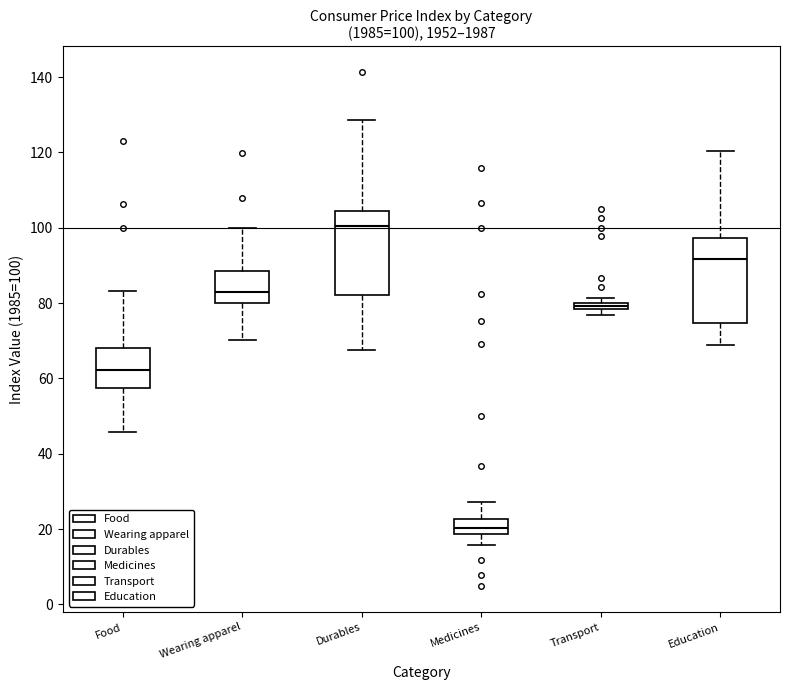

Which box has the lowest median line?

Medicines